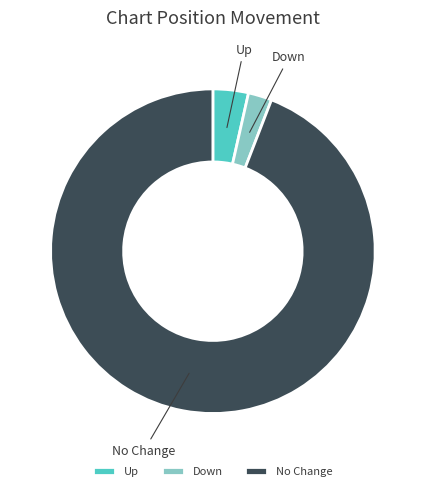

Rank the categories by value from highest to lowest.

No Change, Up, Down